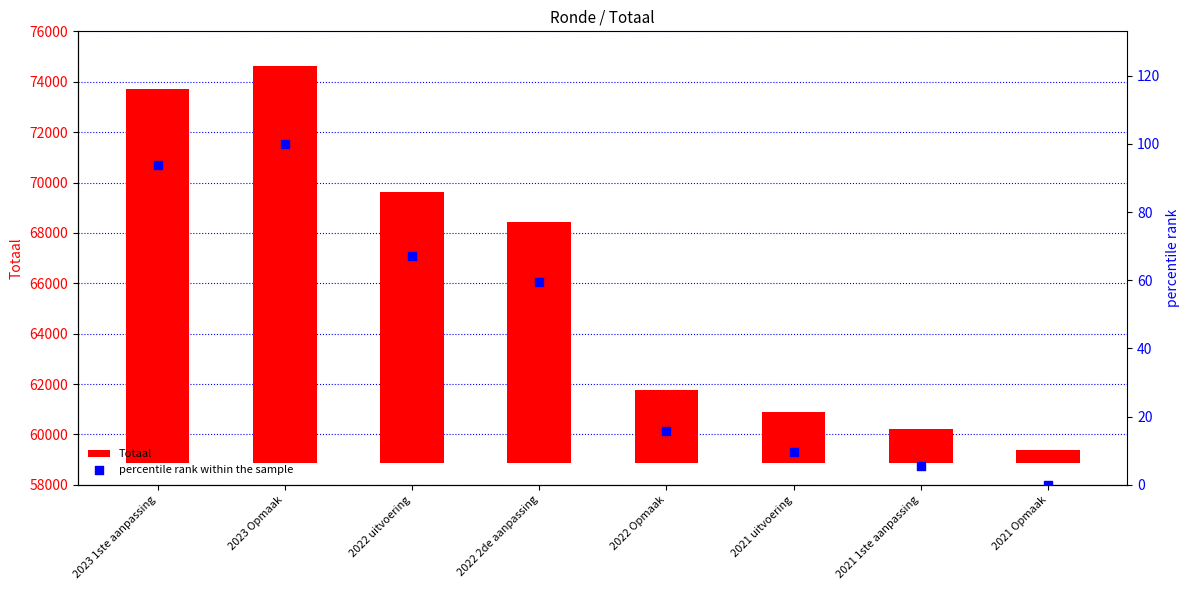

At which category is the sum across all series the highest?

2023 Opmaak